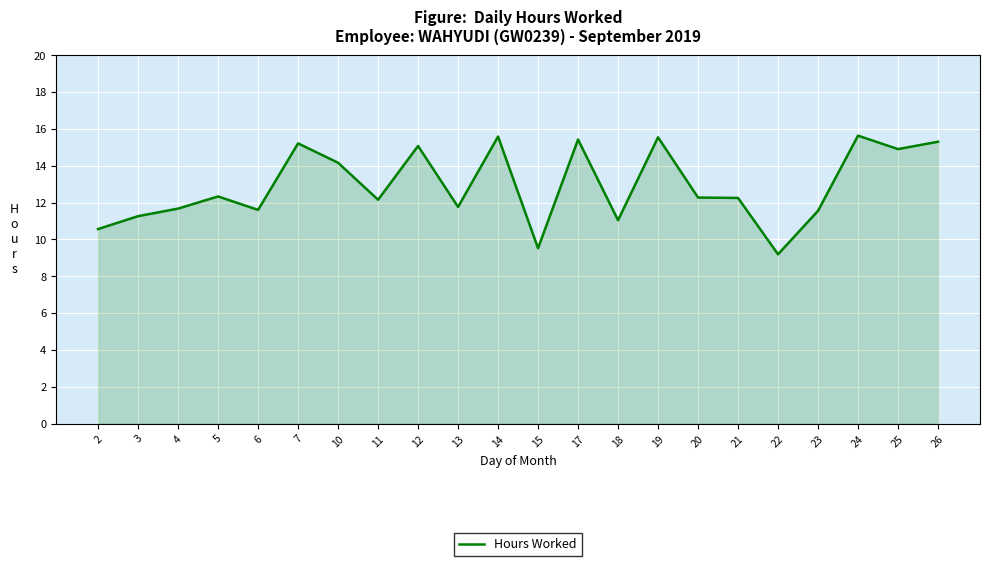

Is it true that the value at 15 is 3.3?

False